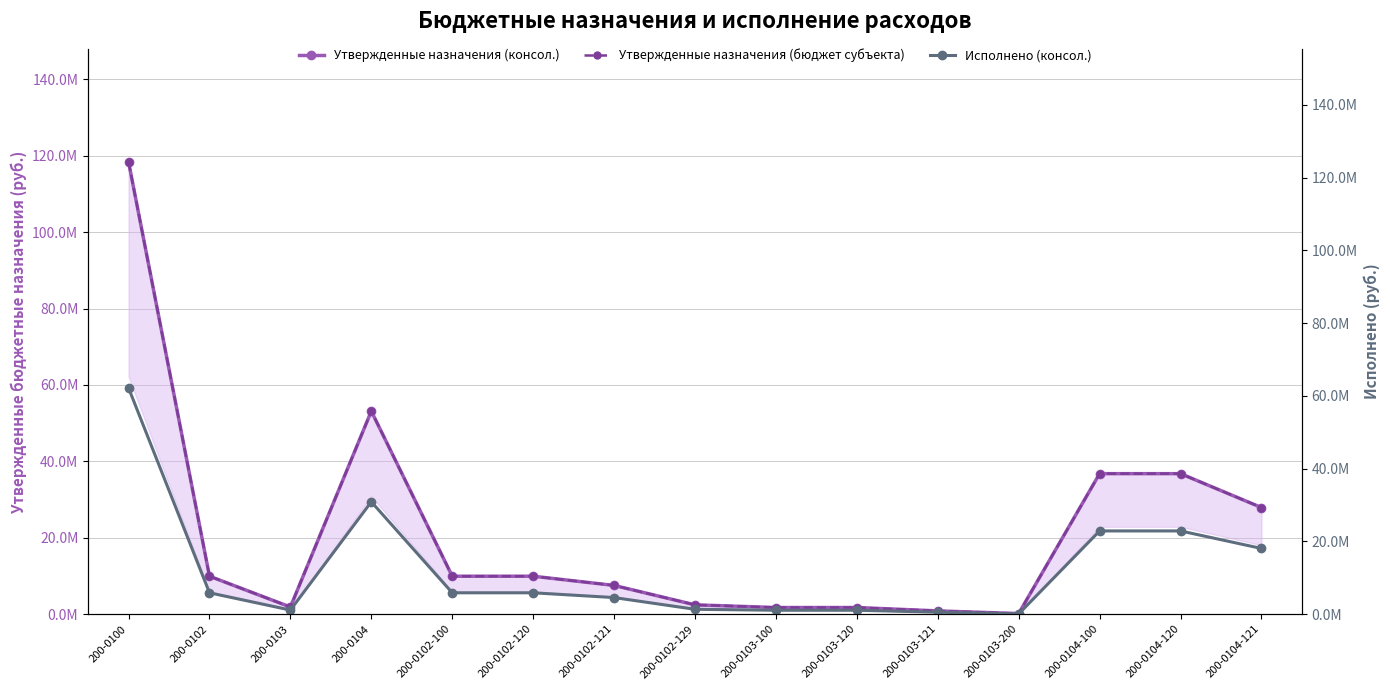

What is the average value of the Утвержденные назначения (консол.) series?

21254229.3